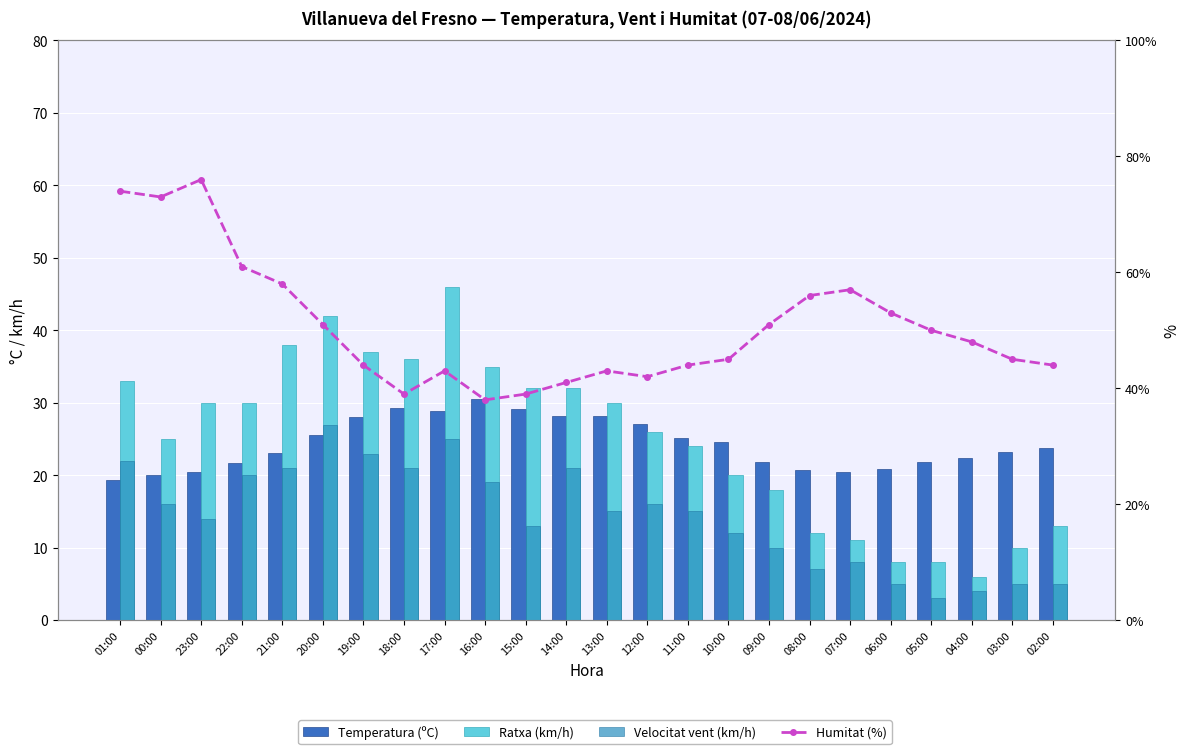

What are all the series names shown in the legend?

Temperatura (ºC), Ratxa (km/h), Velocitat vent (km/h), Humitat (%)